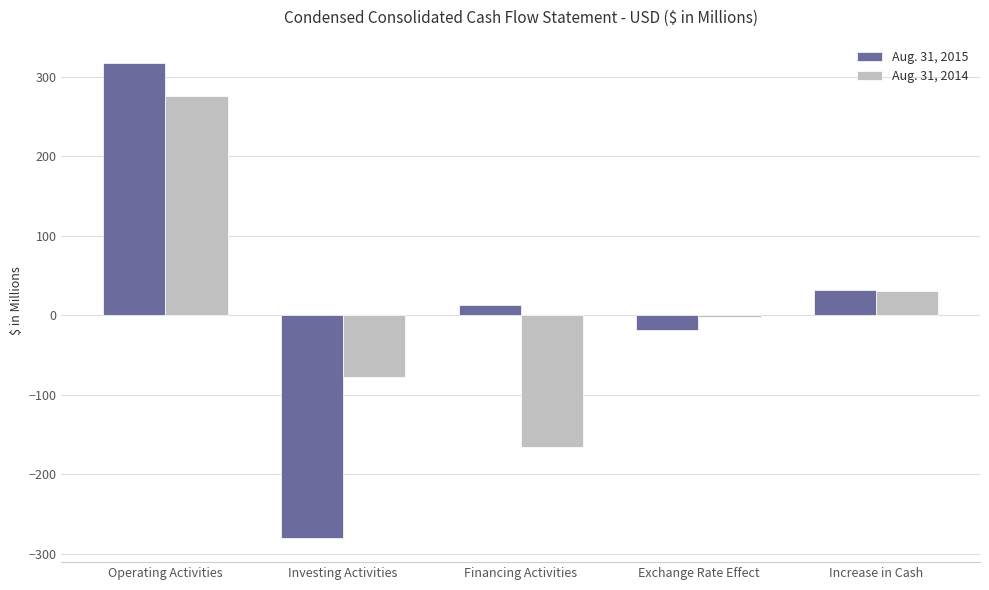

How many data points in Aug. 31, 2015 are above 13?

3